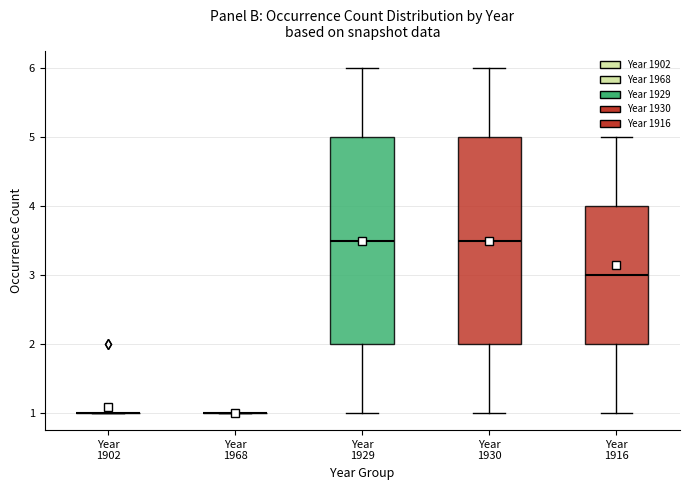

Reading left to right, read every box against the y-axis: the position of its median line, the range the box covers, and the ends of its whiskers. The values are not printed on the chart, so give them approximately, as read against the axis.

Year 1902: box collapsed to a line at 1.0, whiskers 1.0 to 1.0
Year 1968: box collapsed to a line at 1.0, whiskers 1.0 to 1.0
Year 1929: median 3.5, box 2.0 to 5.0, whiskers 1.0 to 6.0
Year 1930: median 3.5, box 2.0 to 5.0, whiskers 1.0 to 6.0
Year 1916: median 3.0, box 2.0 to 4.0, whiskers 1.0 to 5.0